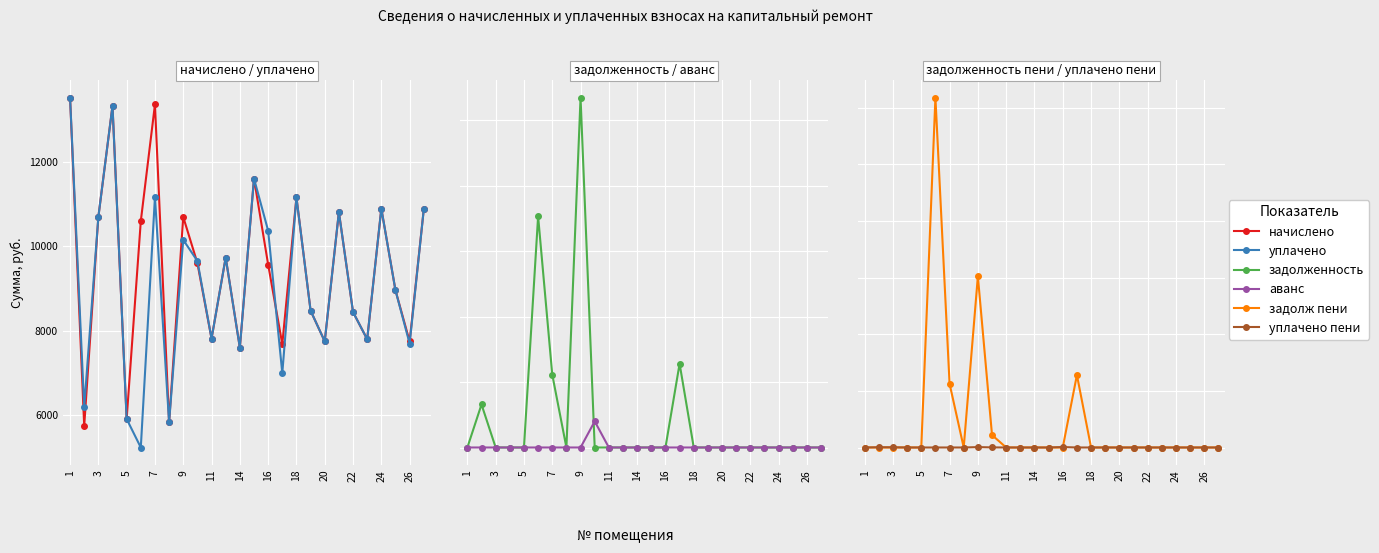

How many lines are shown in the chart?

6